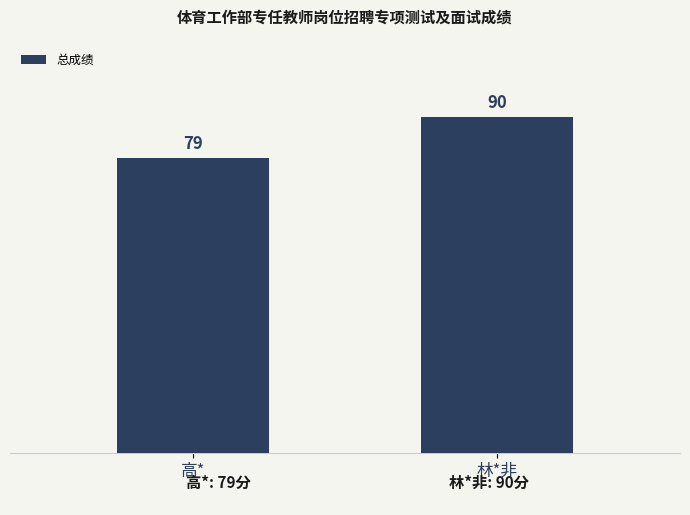

What position from the left is 高*?

1